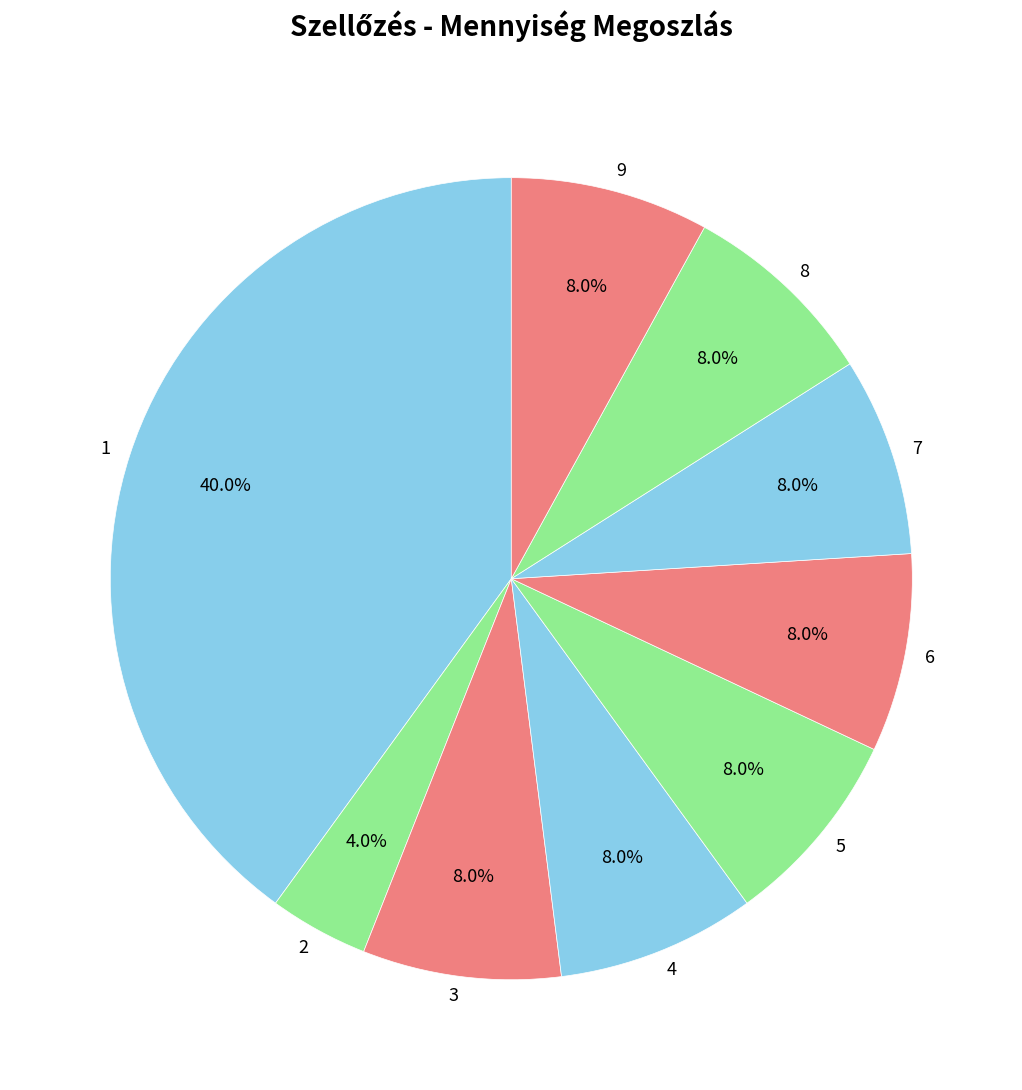

What is the ratio of the value at 9 to the value at 6?

1.0